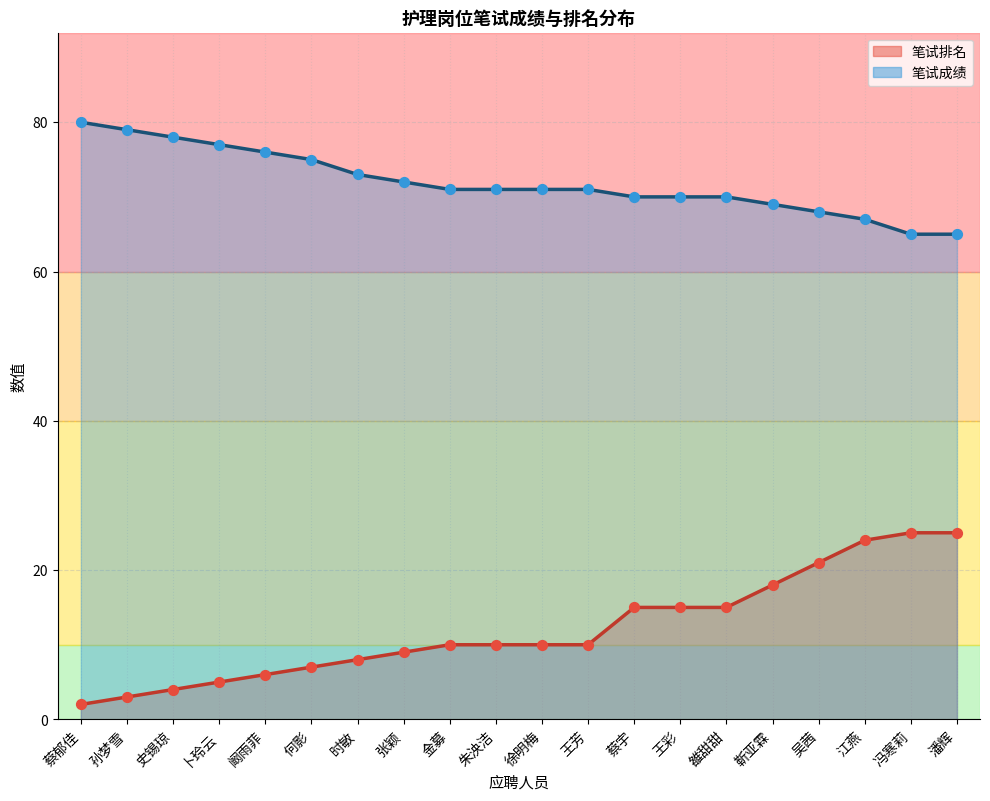

Which series contains the highest Y value?

笔试成绩